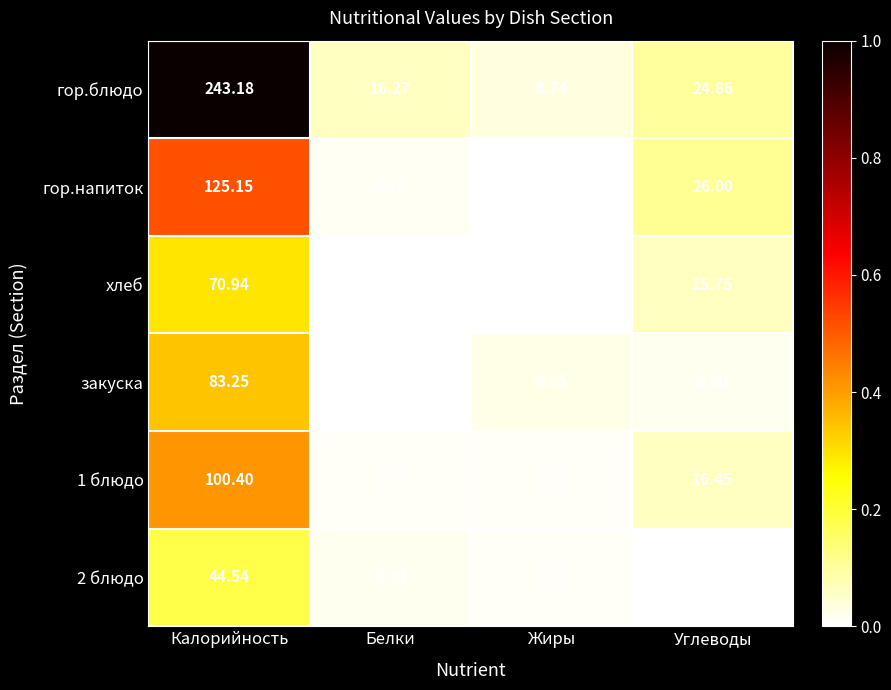

Which label corresponds to the smallest value in the chart?

Жиры